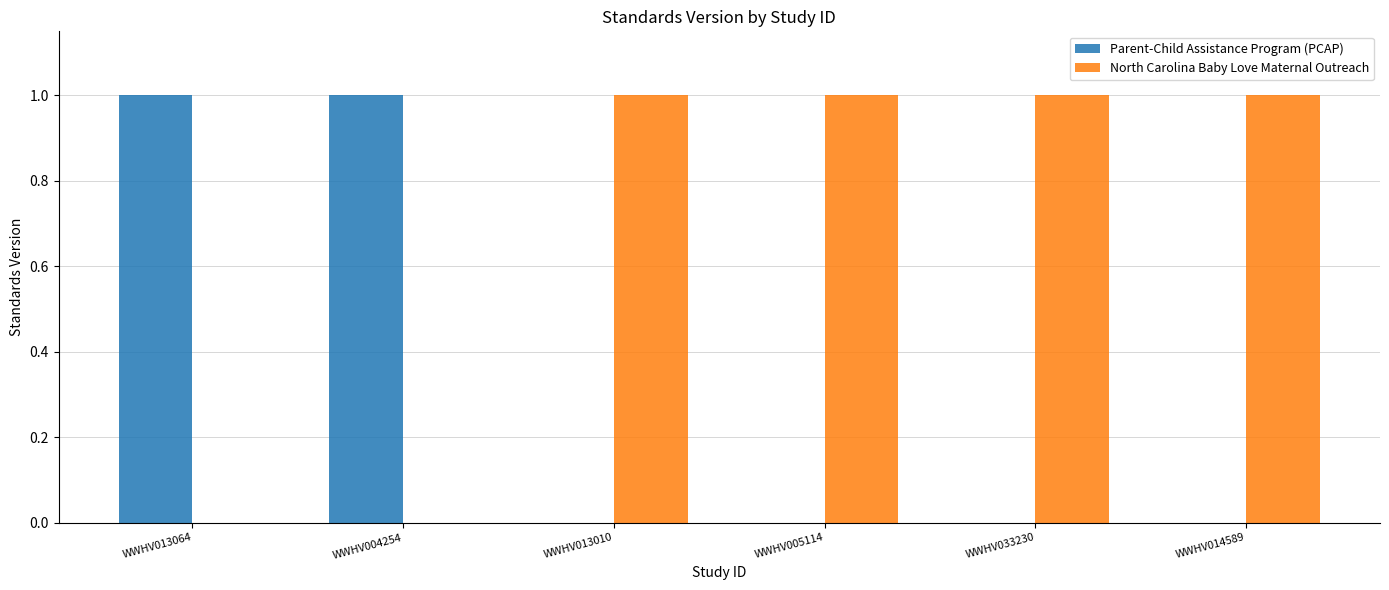

True or false: North Carolina Baby Love Maternal Outreach has a value of 1 at WWHV005114.

True